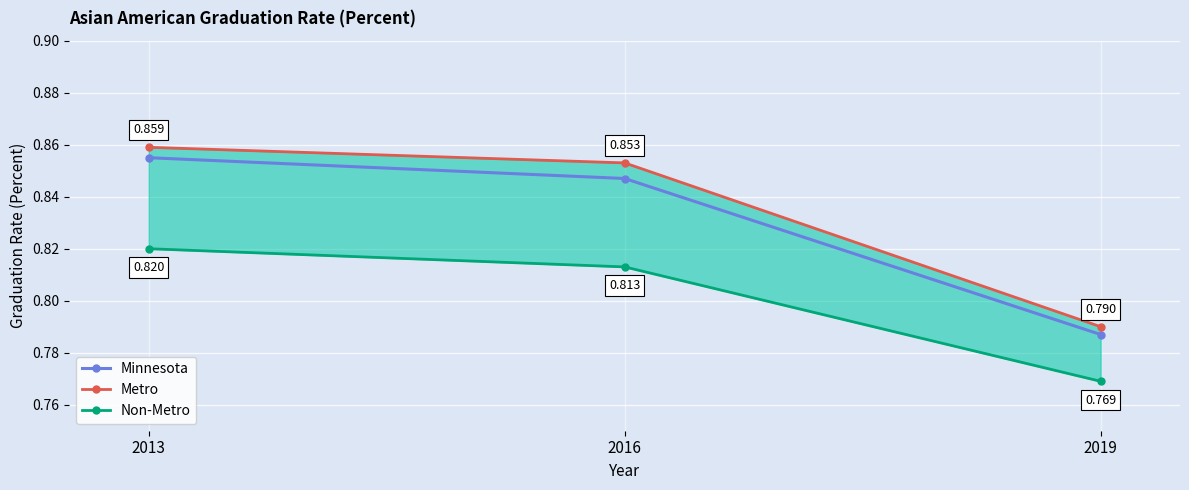

What is the value of the Non-Metro point at the 3rd from the left?

0.8